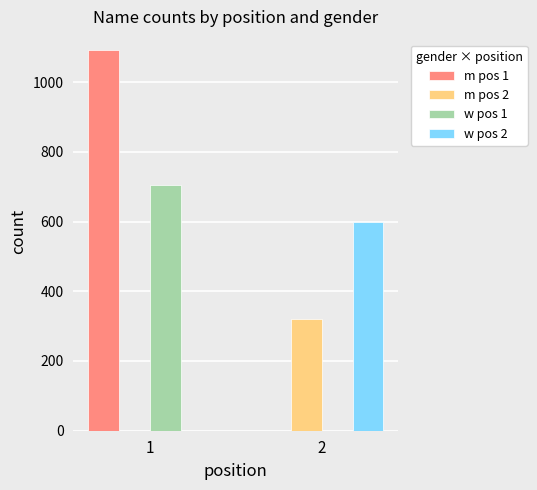

Does the chart contain stacked bars?

No